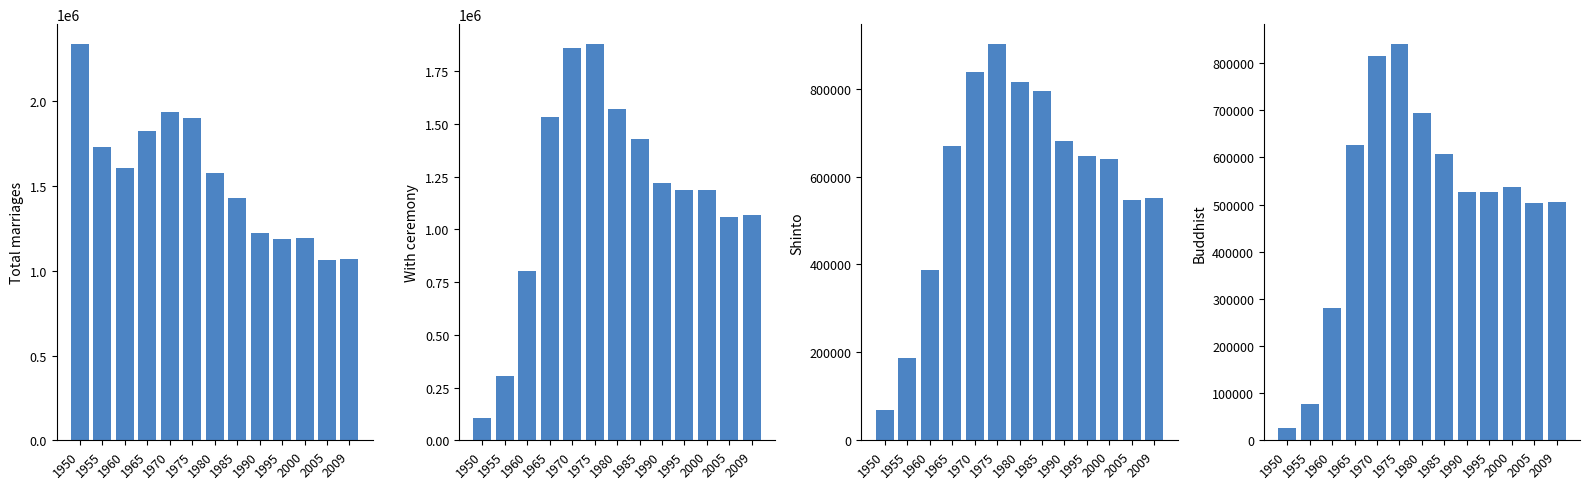

List the series in order of their peak value, lowest first.

Buddhist, Shinto, Marriages with ceremony, Total marriages